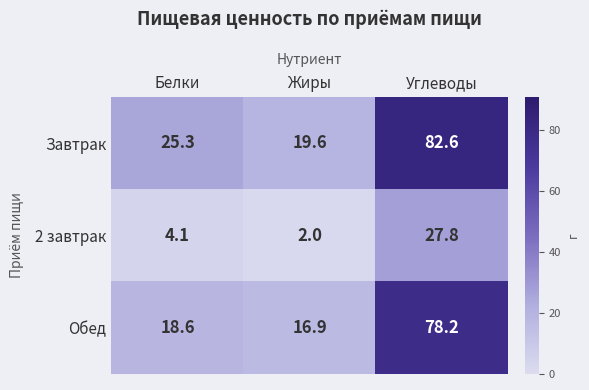

List the series in order of their peak value, highest first.

Завтрак, Обед, 2 завтрак